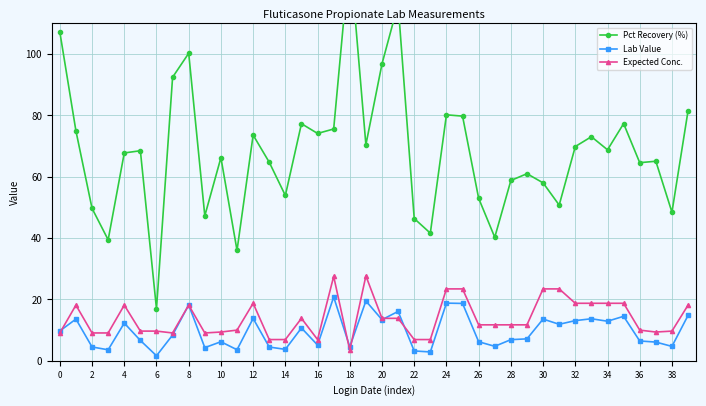

Does the chart have visible grid lines?

Yes